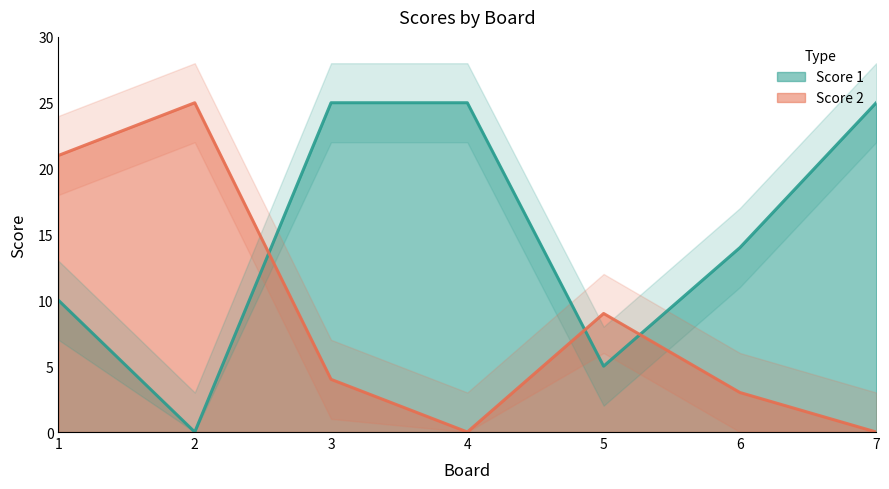

Which series ends up on top after the final intersection of Score 1 and Score 2?

Score 1